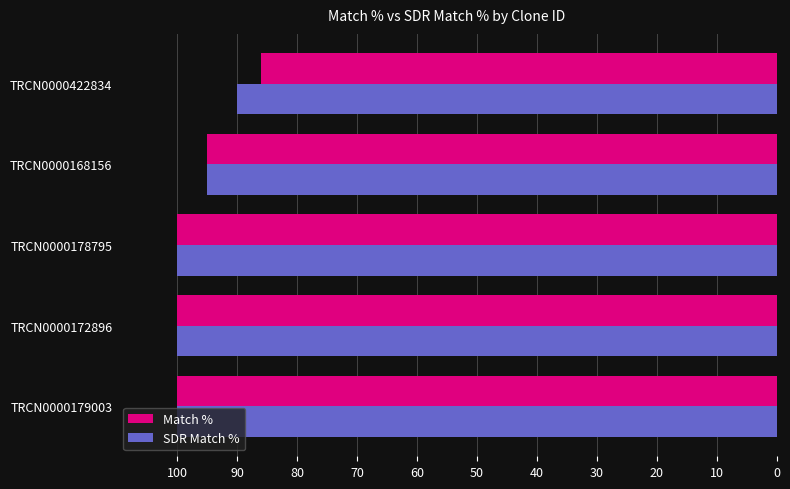

True or false: SDR Match % has a value of 139 at TRCN0000172896.

False